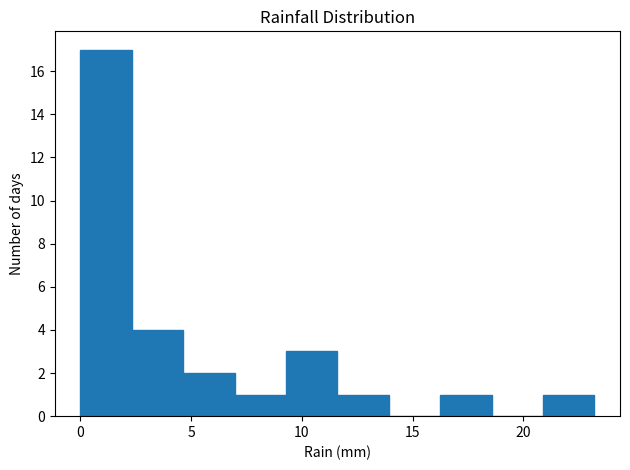

Which range on the x-axis has the tallest bar?

0.0 to 2.5